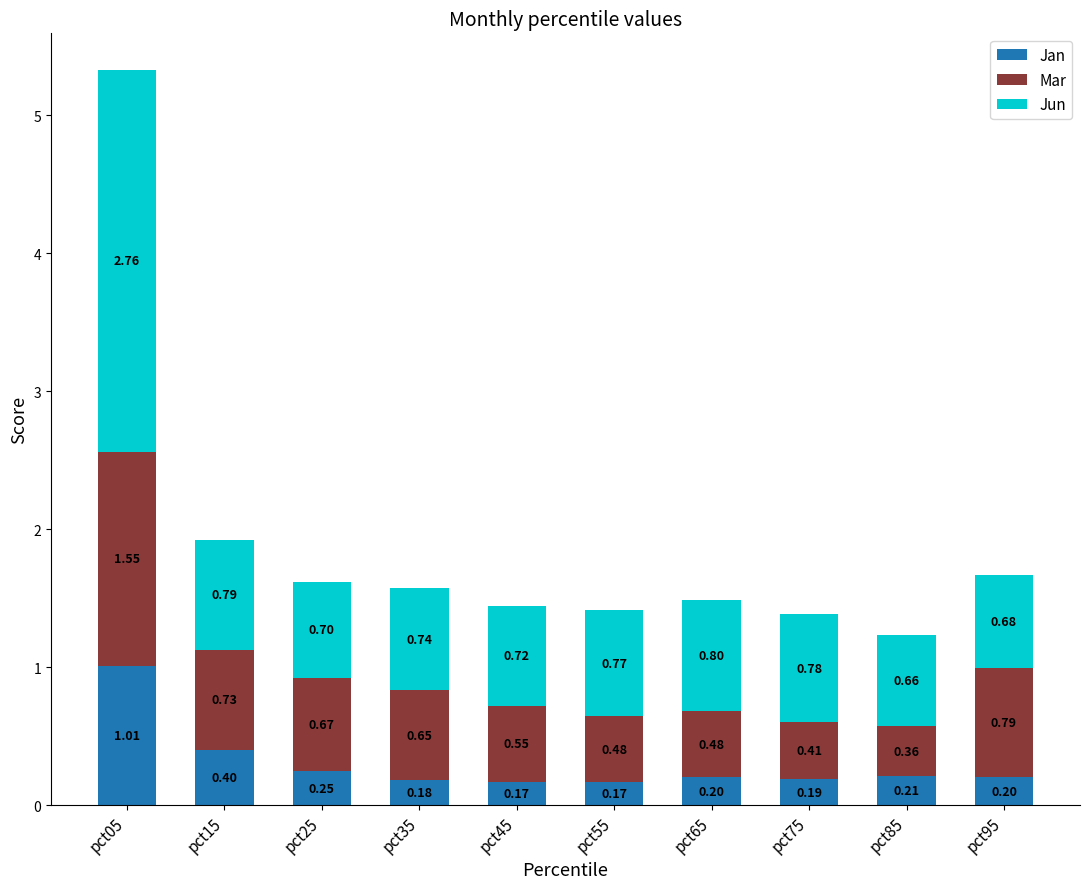

What is the difference between the maximum and minimum values in the Jan series?

0.8